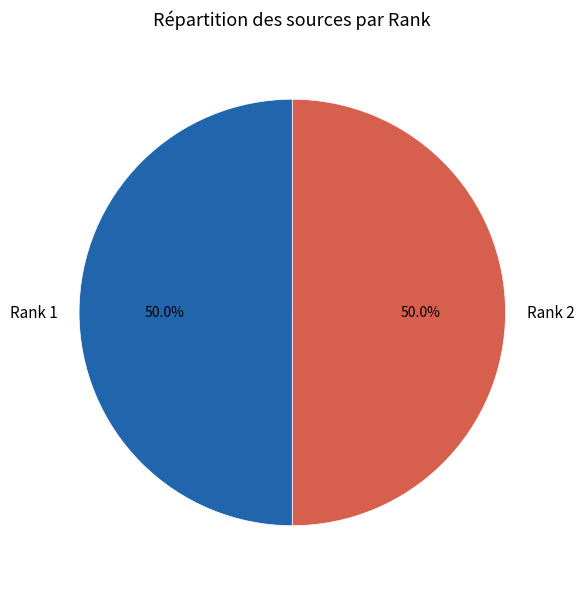

Is it true that Rank 1 is 50% of the pie?

True